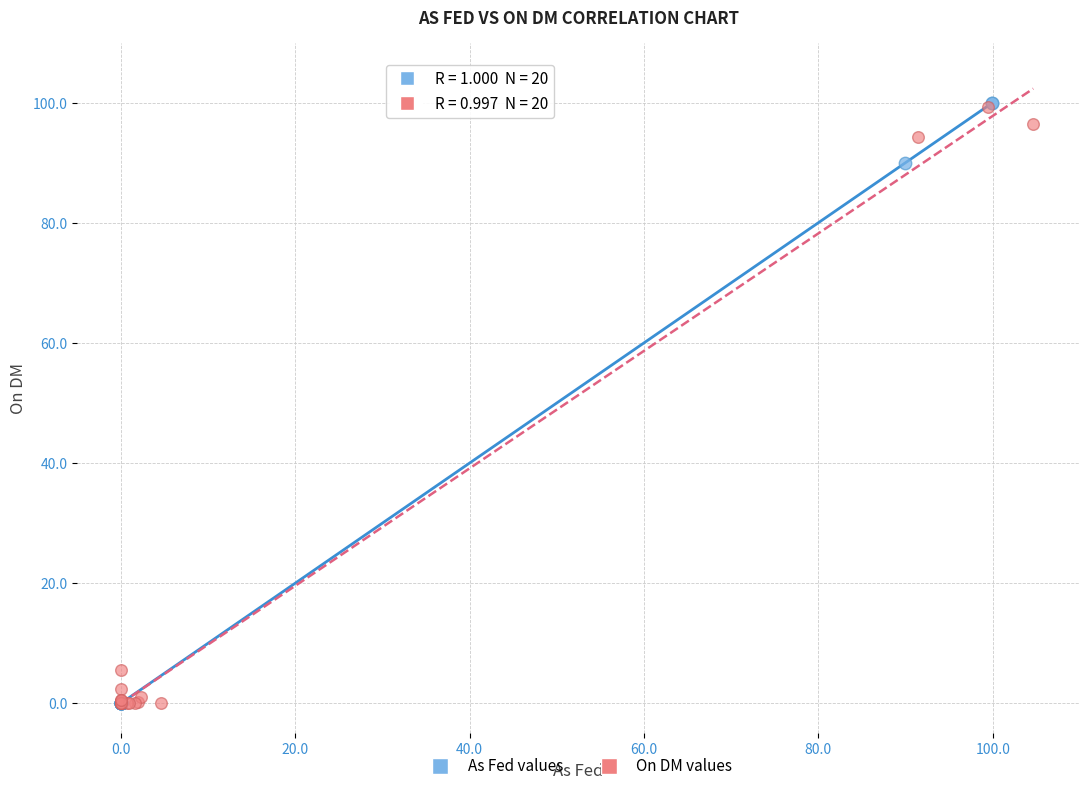

Which series has the widest spread of Y values?

As Fed values